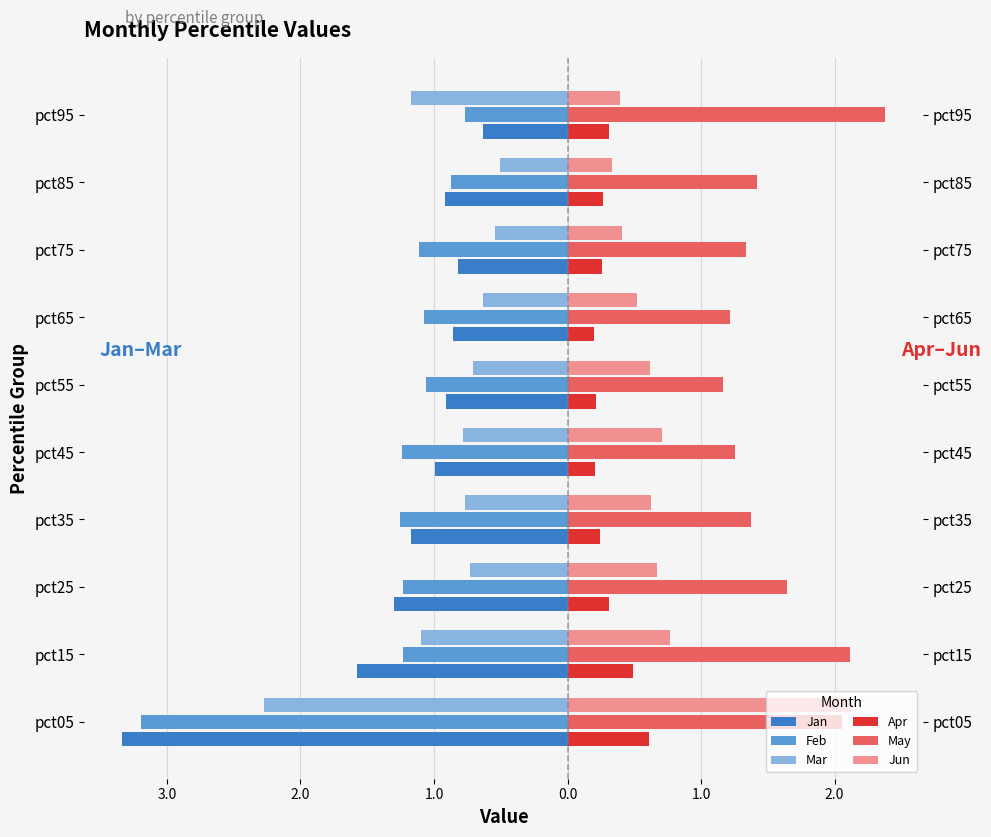

Reading left to right, list all the values displayed in this chart.

Jan: -3.3	-1.6	-1.3	-1.2	-1.0	-0.9	-0.9	-0.8	-0.9	-0.6
Feb: -3.2	-1.2	-1.2	-1.3	-1.2	-1.1	-1.1	-1.1	-0.9	-0.8
Mar: -2.3	-1.1	-0.7	-0.8	-0.8	-0.7	-0.6	-0.5	-0.5	-1.2
Apr: 0.6	0.5	0.3	0.2	0.2	0.2	0.2	0.3	0.3	0.3
May: 2.1	2.1	1.6	1.4	1.3	1.2	1.2	1.3	1.4	2.4
Jun: 2.1	0.8	0.7	0.6	0.7	0.6	0.5	0.4	0.3	0.4